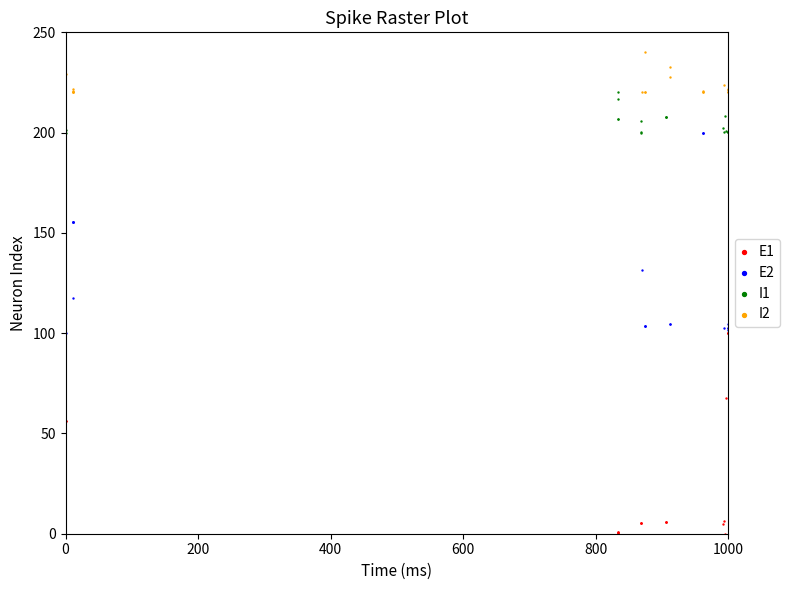

Which series contains the highest Y value?

I2